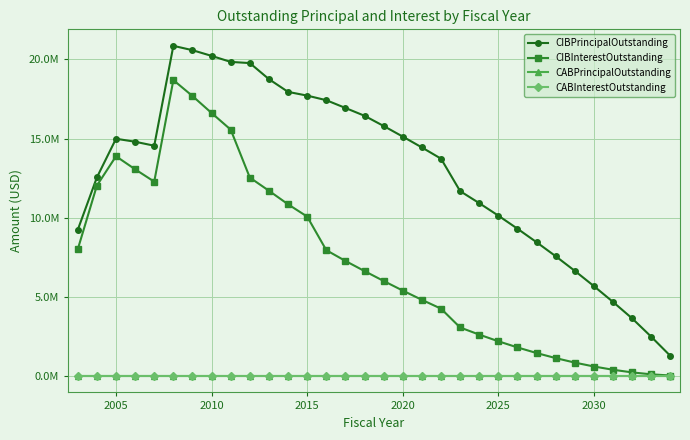

Does the chart have visible grid lines?

Yes